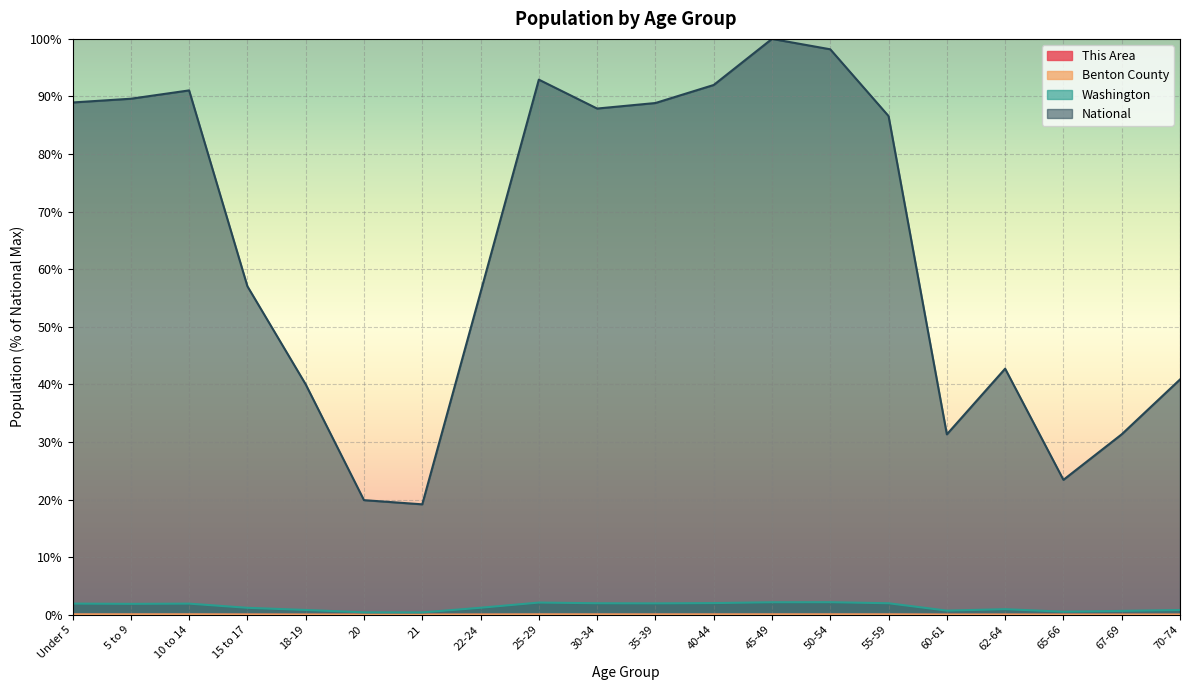

What are all the series names shown in the legend?

This Area, Benton County, Washington, National